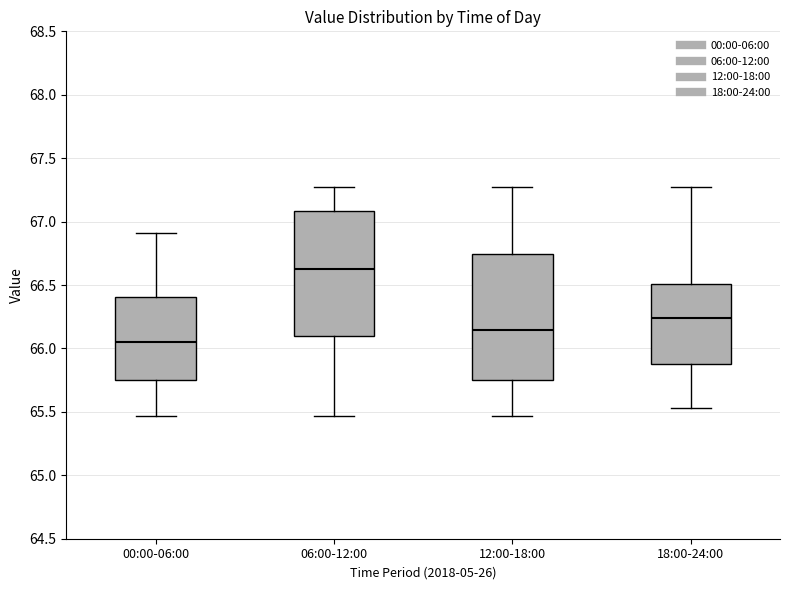

Reading left to right, read every box against the y-axis: the position of its median line, the range the box covers, and the ends of its whiskers. The values are not printed on the chart, so give them approximately, as read against the axis.

00:00-06:00: median 66.05, box 65.75 to 66.40, whiskers 65.45 to 66.90
06:00-12:00: median 66.65, box 66.10 to 67.10, whiskers 65.45 to 67.25
12:00-18:00: median 66.15, box 65.75 to 66.75, whiskers 65.45 to 67.25
18:00-24:00: median 66.25, box 65.90 to 66.50, whiskers 65.55 to 67.25